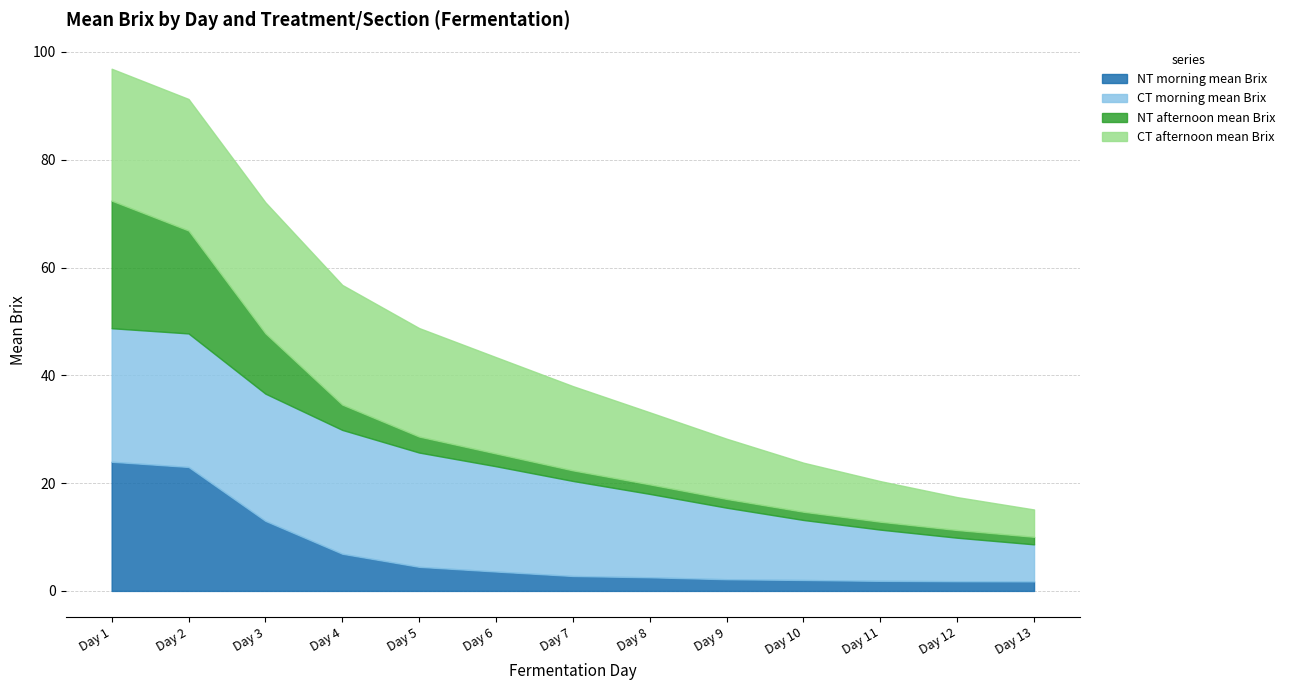

Reading left to right, transcribe all the data shown in this chart.

NT morning mean Brix: 24.0	23.0	13.0	6.9	4.5	3.6	2.8	2.5	2.2	2.0	1.9	1.8	1.8
CT morning mean Brix: 24.8	24.8	23.6	23.0	21.2	19.5	17.6	15.5	13.3	11.1	9.5	8.1	6.9
NT afternoon mean Brix: 23.7	19.1	11.2	4.7	3.0	2.4	2.0	1.8	1.6	1.5	1.5	1.4	1.4
CT afternoon mean Brix: 24.5	24.4	24.3	22.2	20.1	17.9	15.6	13.4	11.2	9.1	7.5	6.1	5.1